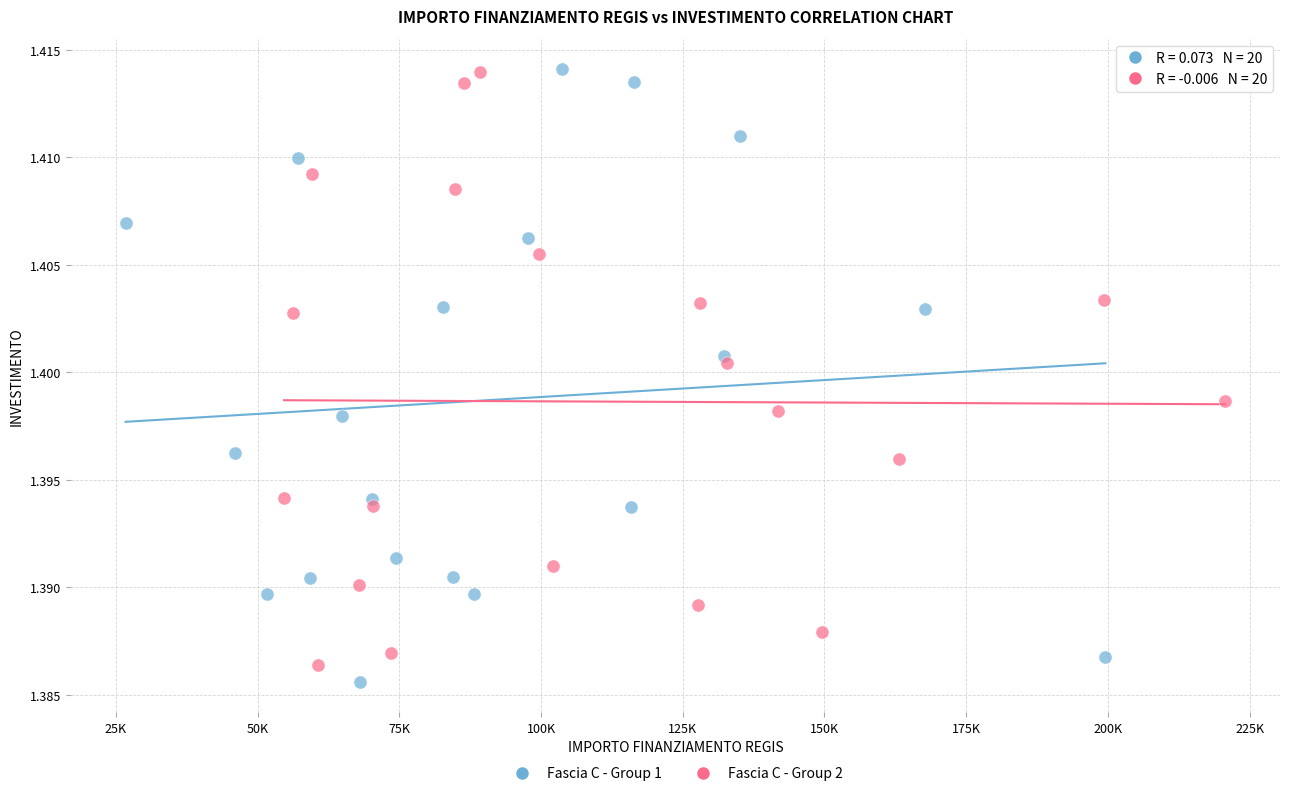

Which series contains the lowest Y value?

Fascia C - Group 1